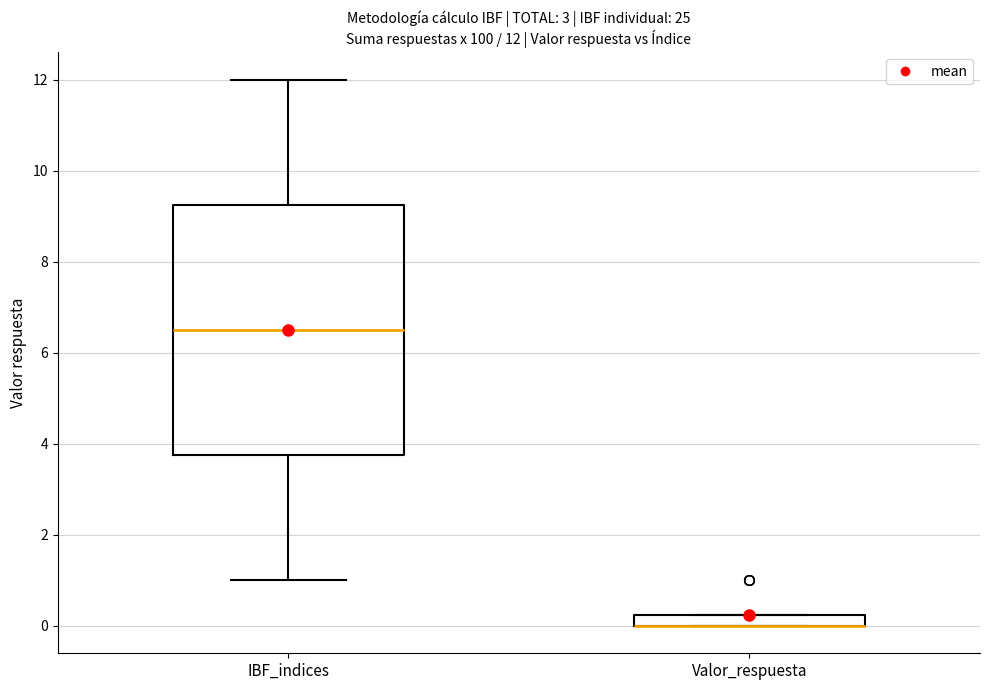

Which box is the tallest, from its lower edge to its upper edge?

IBF_indices